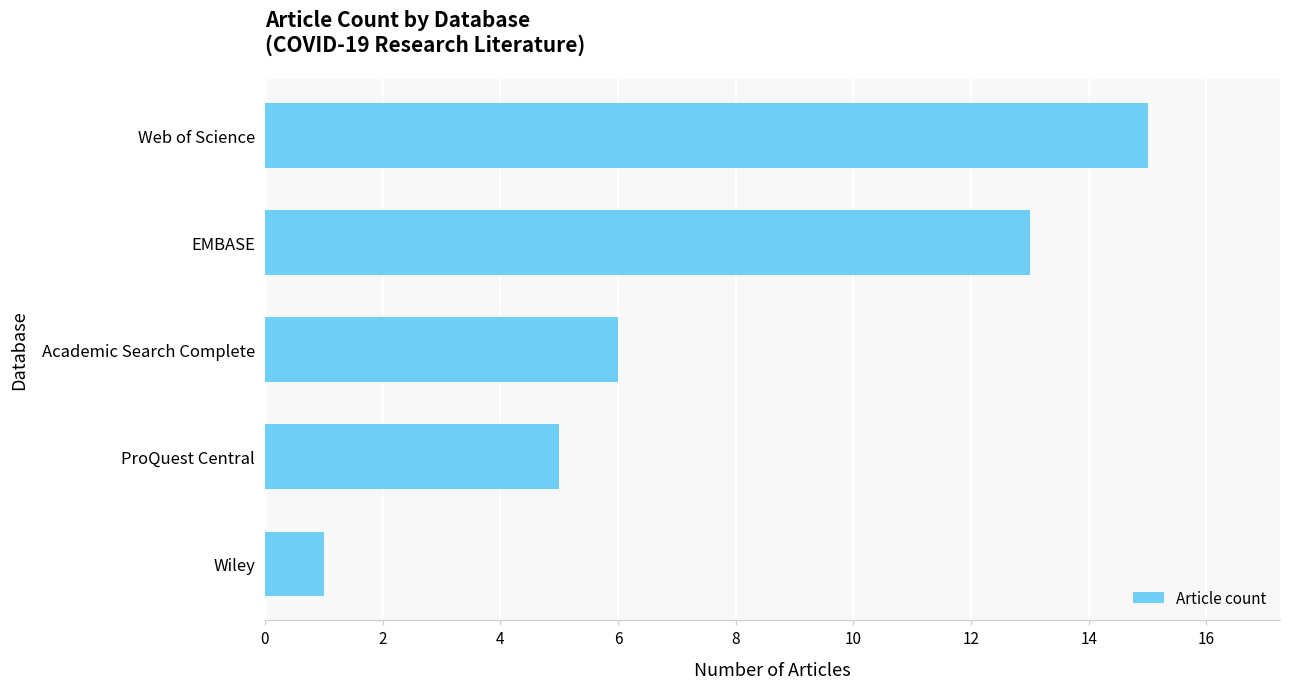

What is the greatest value displayed?

15